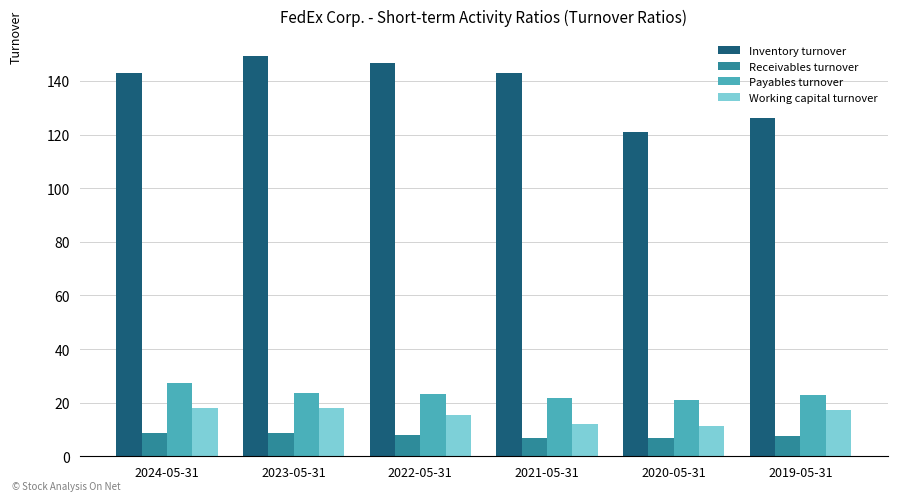

Is the value of Receivables turnover at 2019-05-31 greater than the value of Working capital turnover at 2021-05-31?

No